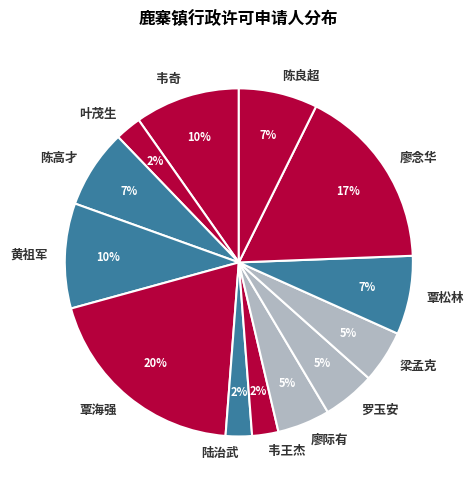

Between 陈良超 and 黄祖军, which is larger?

黄祖军